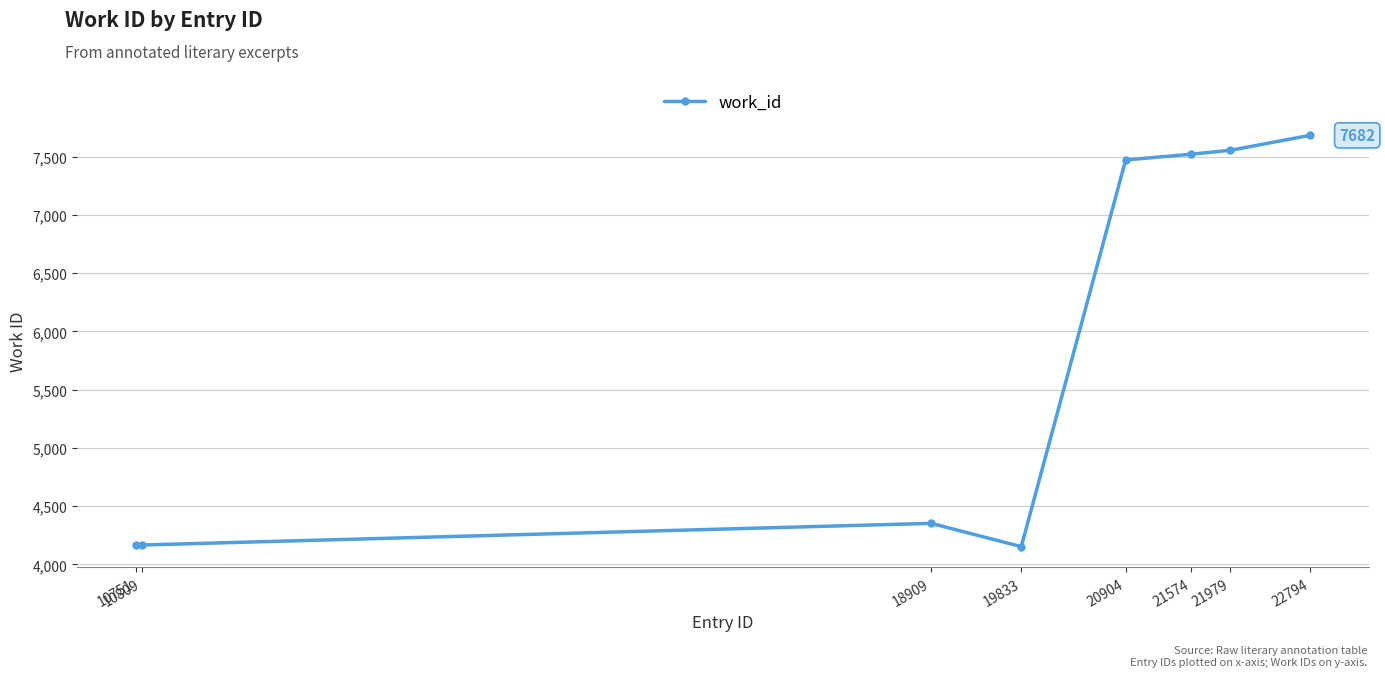

The value at 10809 is 4167. True or false?

True